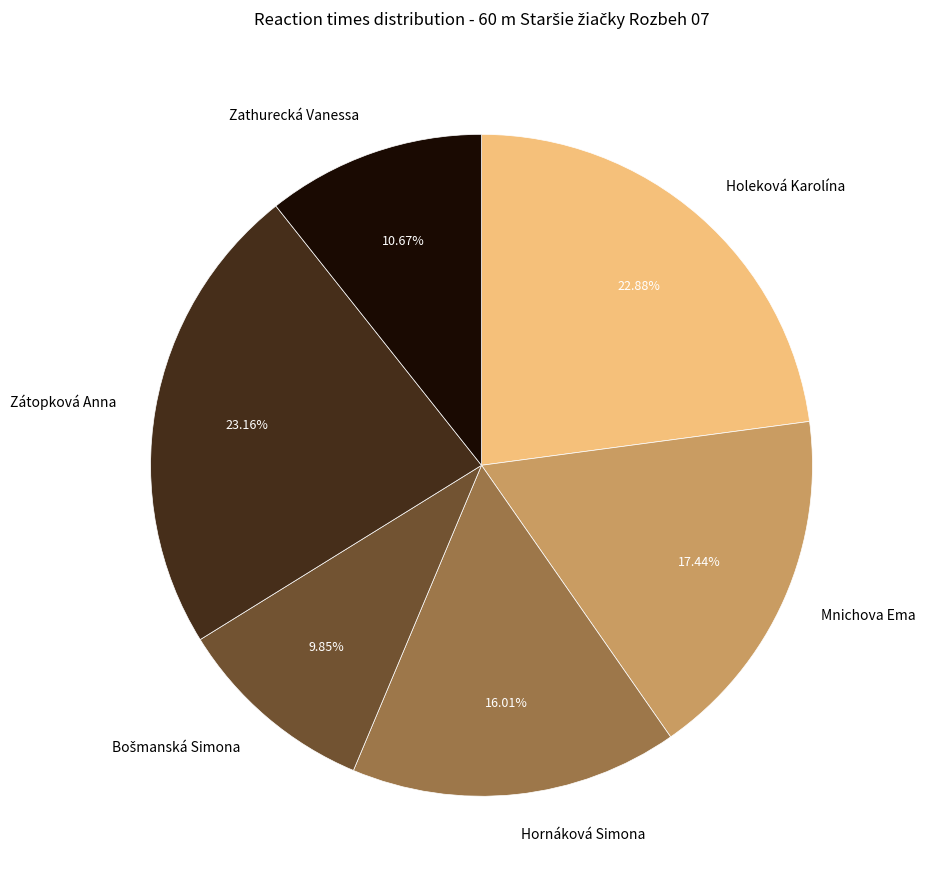

Is the sum of Holeková Karolína and Zathurecká Vanessa greater than half?

No